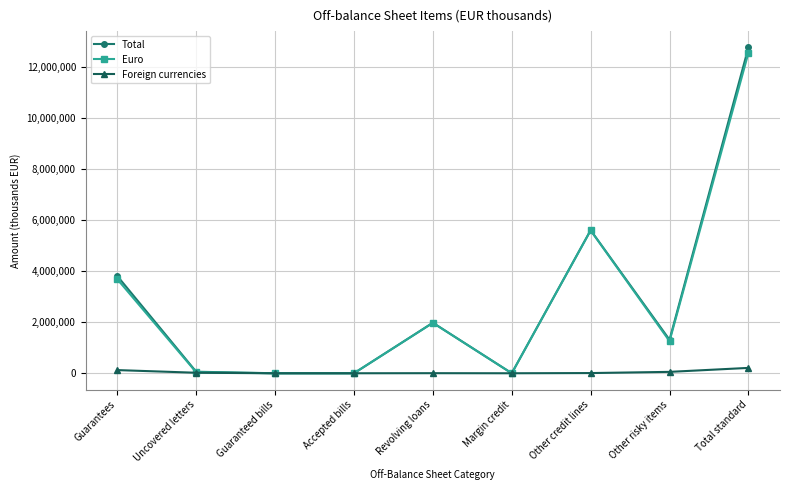

What position from the right is Other credit lines?

3